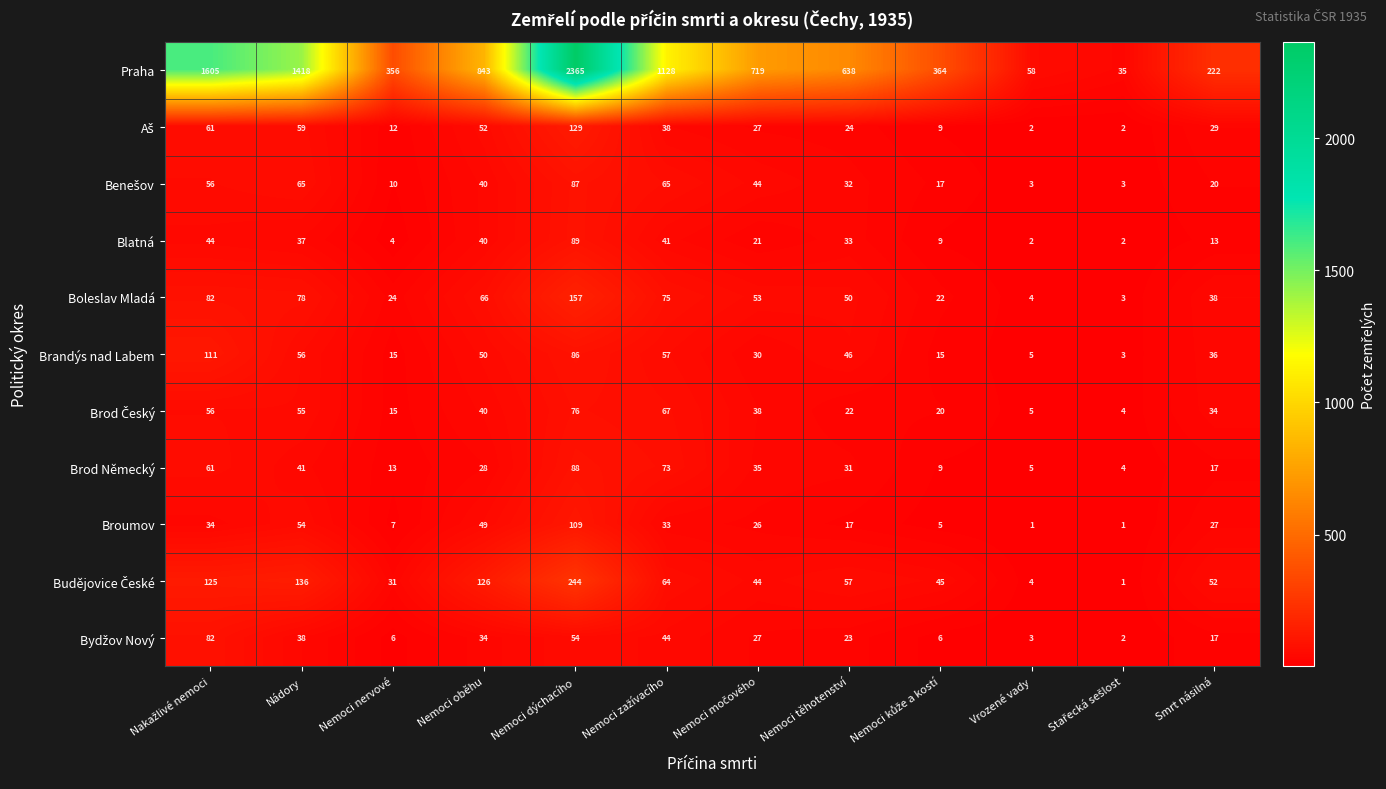

What is the difference between the second highest and minimum values in the Brandýs nad Labem series?

83